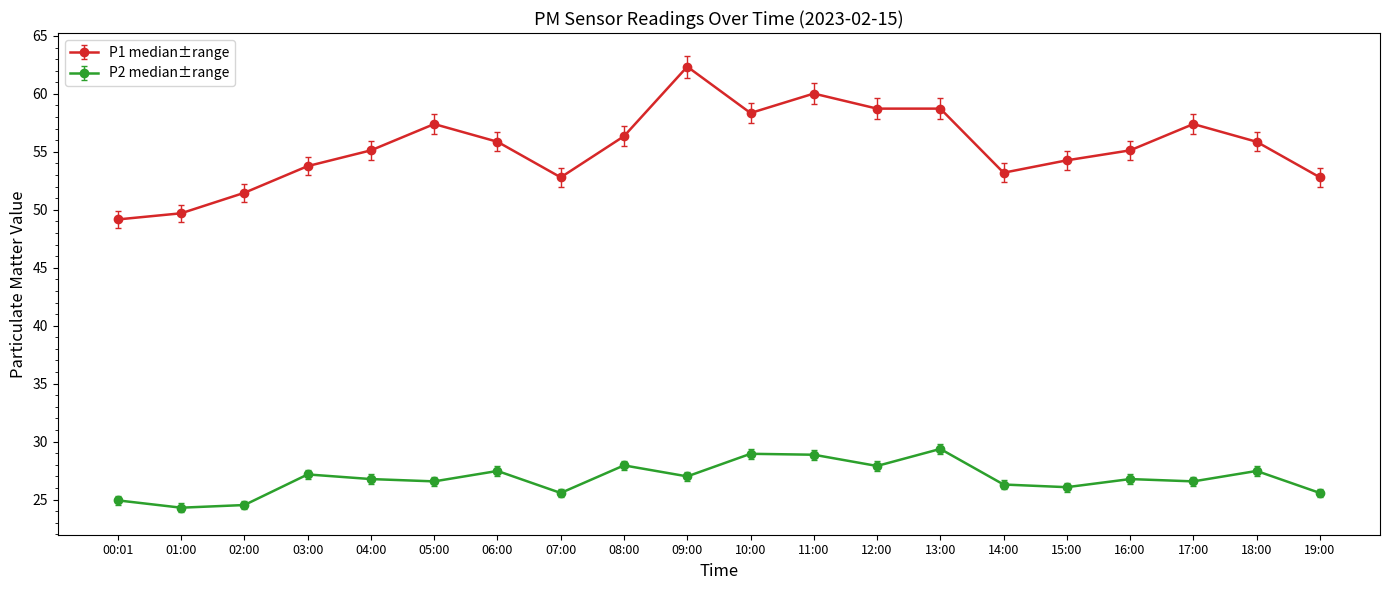

What is the maximum value shown in the chart?

62.4